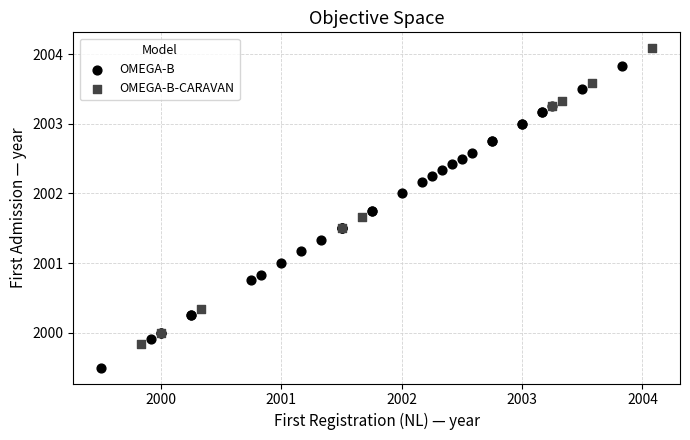

Which series reaches the minimum Y coordinate?

OMEGA-B